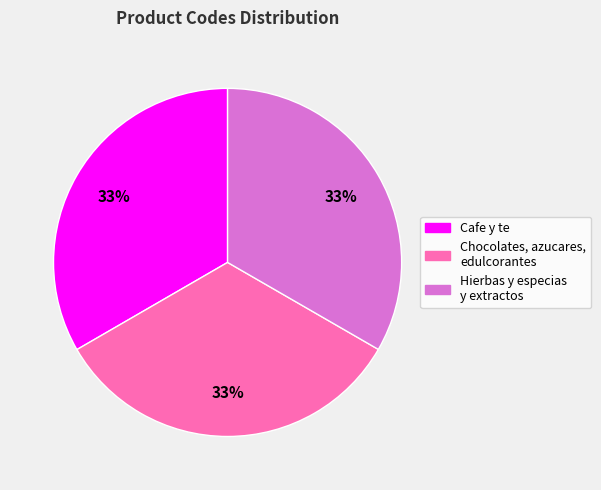

Does any single category account for the majority?

No